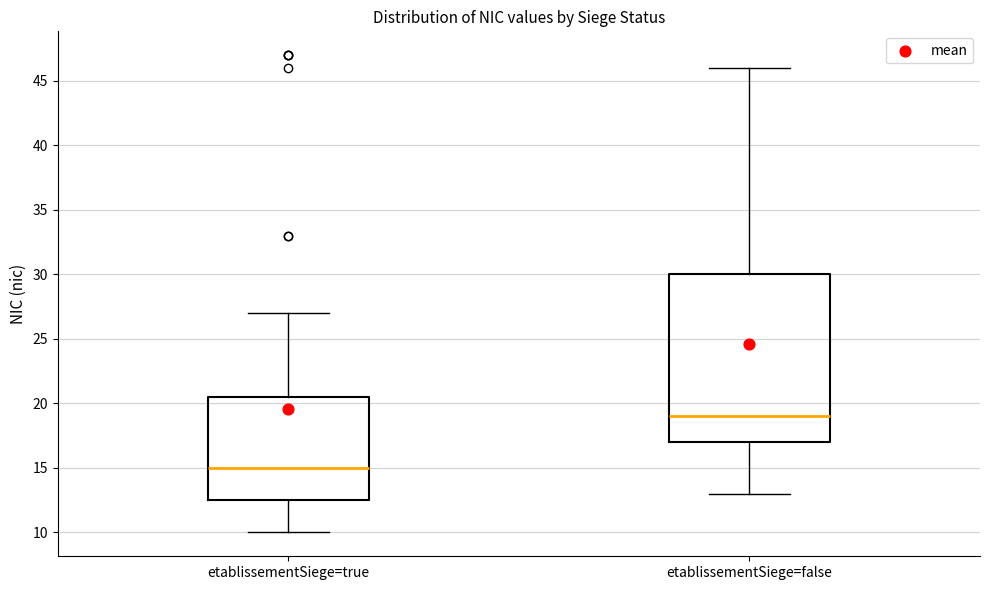

Reading left to right, read every box against the y-axis: the position of its median line, the range the box covers, and the ends of its whiskers. The values are not printed on the chart, so give them approximately, as read against the axis.

etablissementSiege=true: median 15.0, box 12.5 to 20.5, whiskers 10.0 to 27.0
etablissementSiege=false: median 19.0, box 17.0 to 30.0, whiskers 13.0 to 46.0